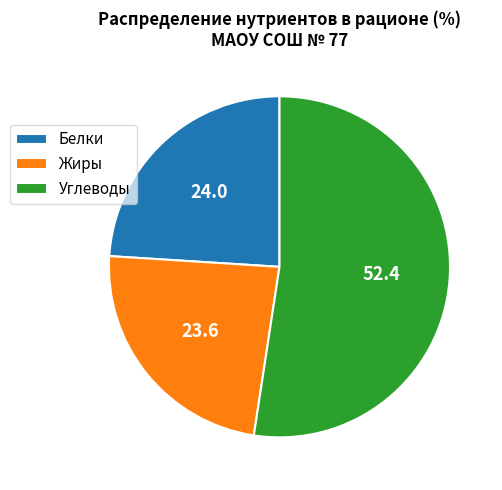

Which slice is the largest?

Углеводы